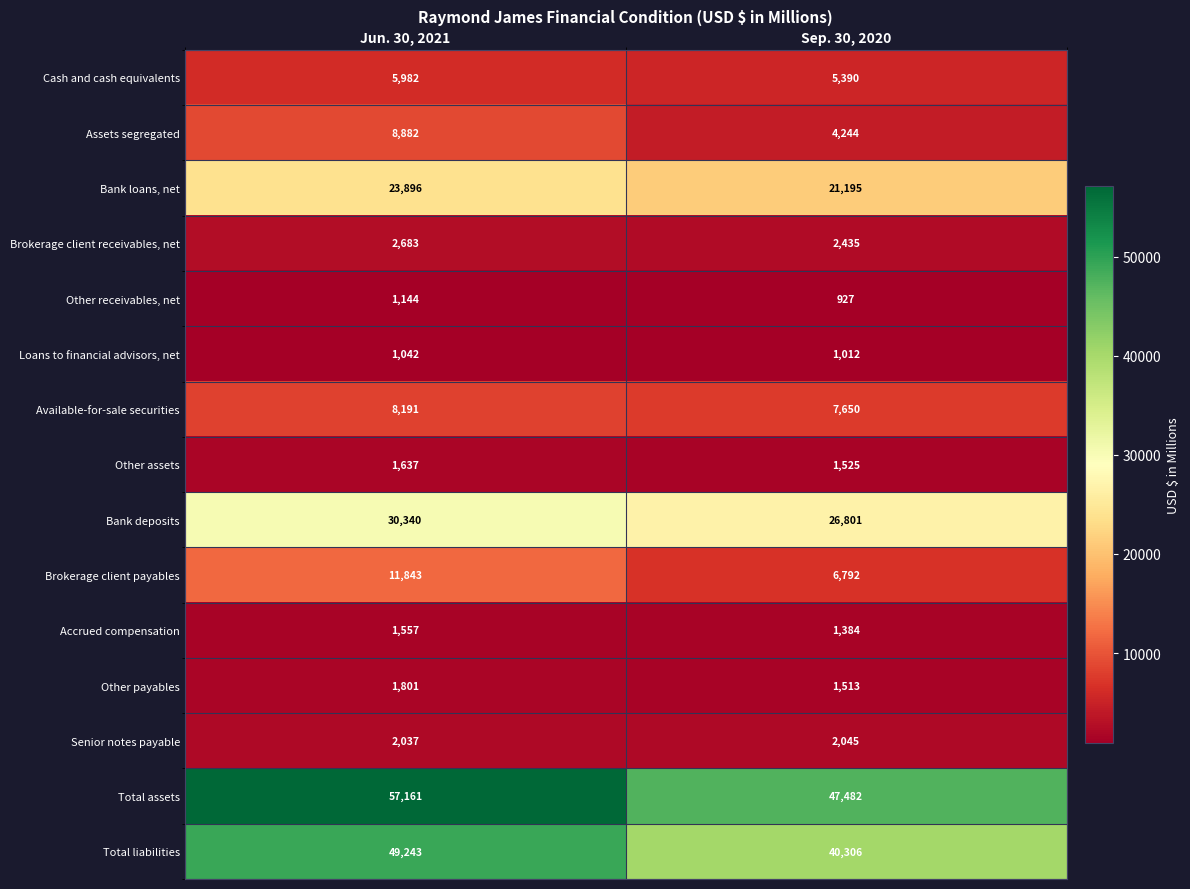

What is the maximum value shown in the chart?

57161